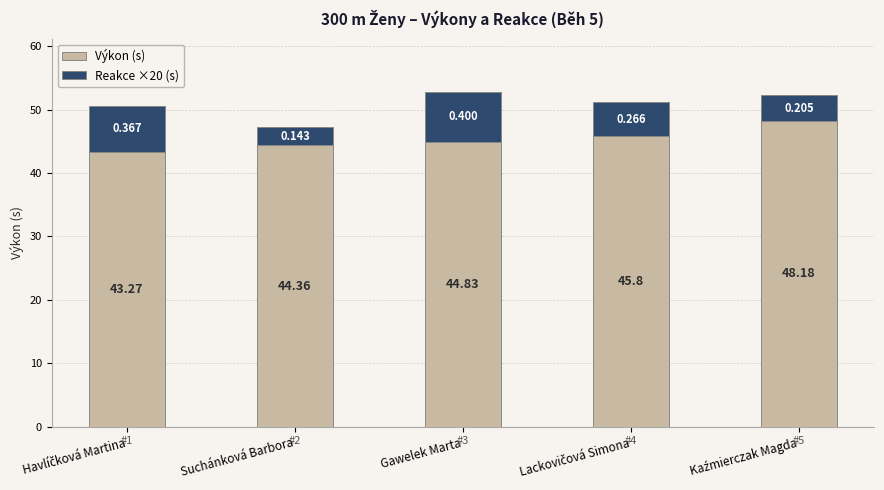

What is the highest value of the Výkon (s) series?

48.2